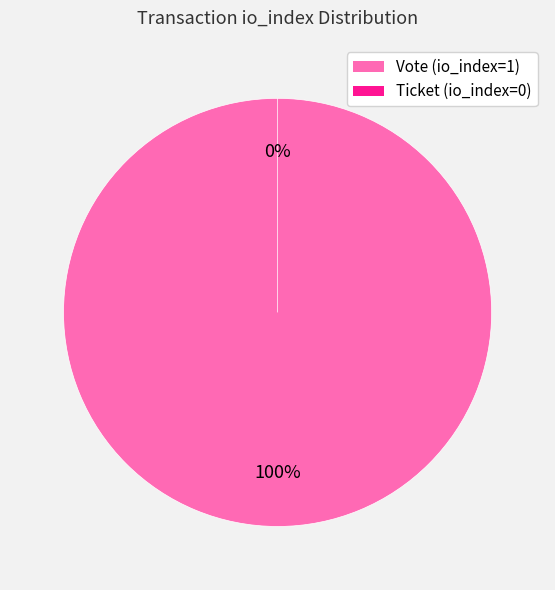

Which slice is the smallest?

Ticket (io_index=0)